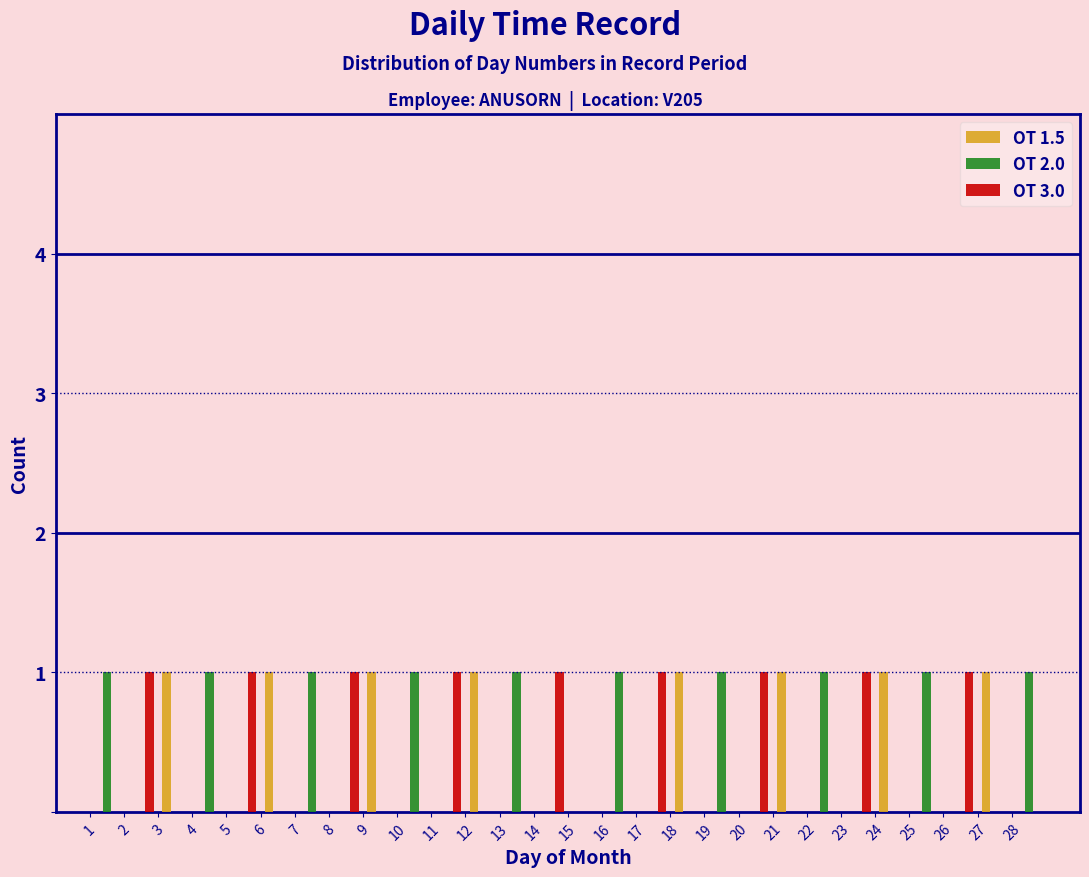

Reading left to right, transcribe this chart: for each range on the x-axis, give the height of each series' bar. The values are not printed on the chart, so give them approximately, as read against the axis.

1 to 2: OT 1.5=0	OT 2.0=1	OT 3.0=0
2 to 3: OT 1.5=0	OT 2.0=0	OT 3.0=1
3 to 4: OT 1.5=1	OT 2.0=0	OT 3.0=0
4 to 5: OT 1.5=0	OT 2.0=1	OT 3.0=0
5 to 6: OT 1.5=0	OT 2.0=0	OT 3.0=1
6 to 7: OT 1.5=1	OT 2.0=0	OT 3.0=0
7 to 8: OT 1.5=0	OT 2.0=1	OT 3.0=0
8 to 9: OT 1.5=0	OT 2.0=0	OT 3.0=1
9 to 10: OT 1.5=1	OT 2.0=0	OT 3.0=0
10 to 11: OT 1.5=0	OT 2.0=1	OT 3.0=0
11 to 12: OT 1.5=0	OT 2.0=0	OT 3.0=1
12 to 13: OT 1.5=1	OT 2.0=0	OT 3.0=0
13 to 14: OT 1.5=0	OT 2.0=1	OT 3.0=0
14 to 15: OT 1.5=0	OT 2.0=0	OT 3.0=1
15 to 16: OT 1.5=0	OT 2.0=0	OT 3.0=0
16 to 17: OT 1.5=0	OT 2.0=1	OT 3.0=0
17 to 18: OT 1.5=0	OT 2.0=0	OT 3.0=1
18 to 19: OT 1.5=1	OT 2.0=0	OT 3.0=0
19 to 20: OT 1.5=0	OT 2.0=1	OT 3.0=0
20 to 21: OT 1.5=0	OT 2.0=0	OT 3.0=1
21 to 22: OT 1.5=1	OT 2.0=0	OT 3.0=0
22 to 23: OT 1.5=0	OT 2.0=1	OT 3.0=0
23 to 24: OT 1.5=0	OT 2.0=0	OT 3.0=1
24 to 25: OT 1.5=1	OT 2.0=0	OT 3.0=0
25 to 26: OT 1.5=0	OT 2.0=1	OT 3.0=0
26 to 27: OT 1.5=0	OT 2.0=0	OT 3.0=1
27 to 28: OT 1.5=1	OT 2.0=0	OT 3.0=0
28 to 29: OT 1.5=0	OT 2.0=1	OT 3.0=0